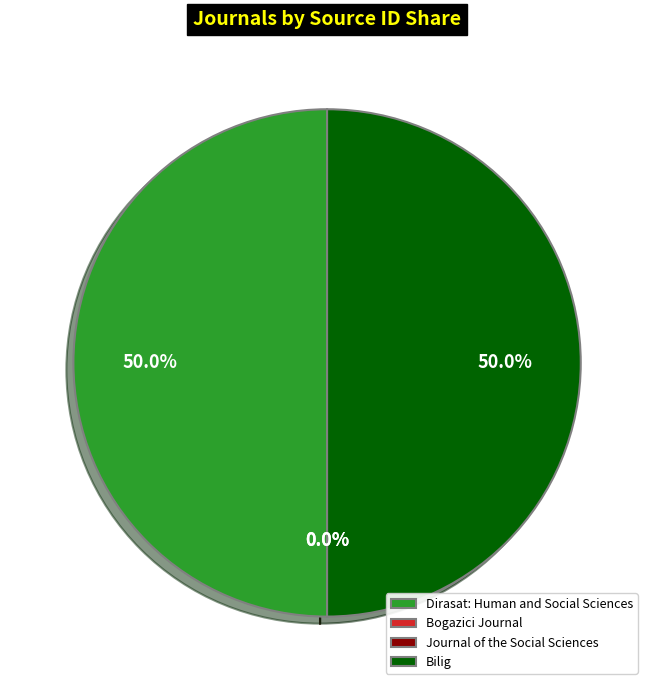

How much of the chart is everything except Dirasat: Human and Social Sciences?

50.0%